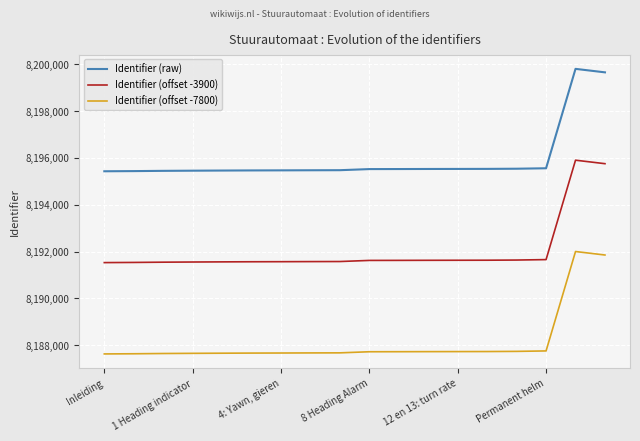

What is the sum of all Identifier (raw) values?

147527307